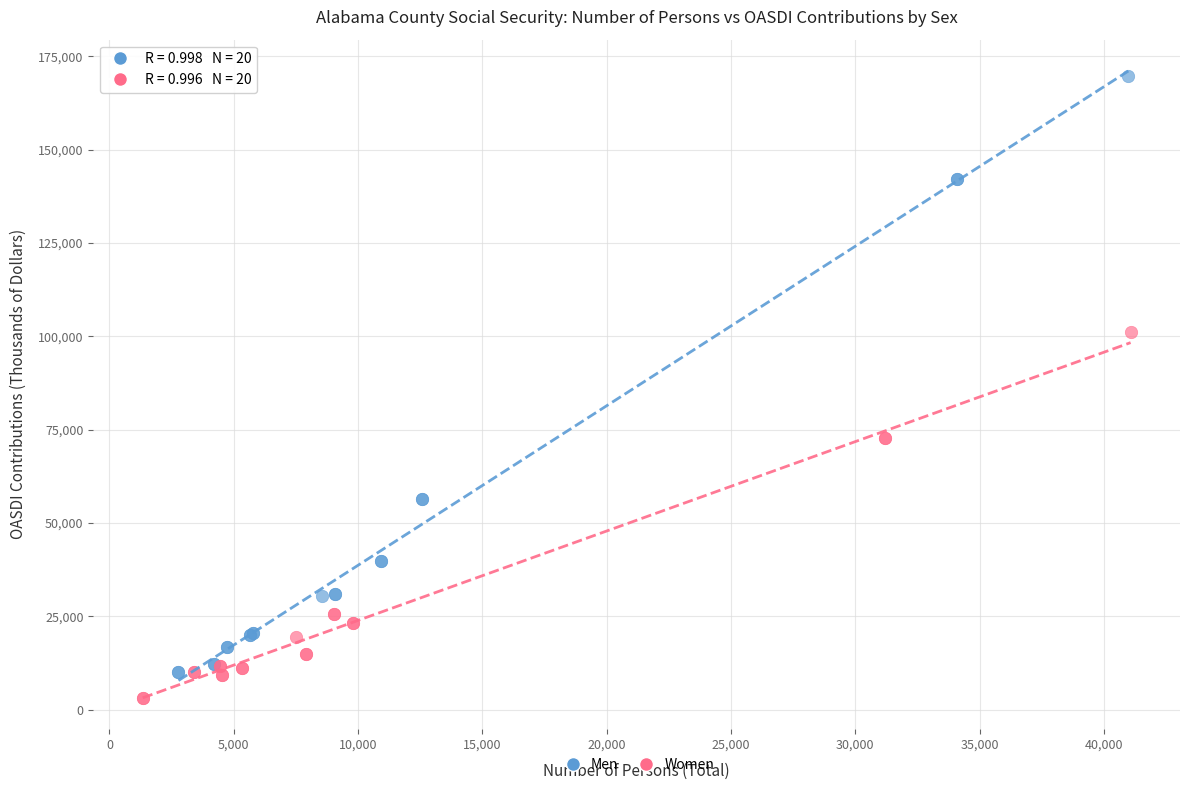

Which series contains the lowest Y value?

Women